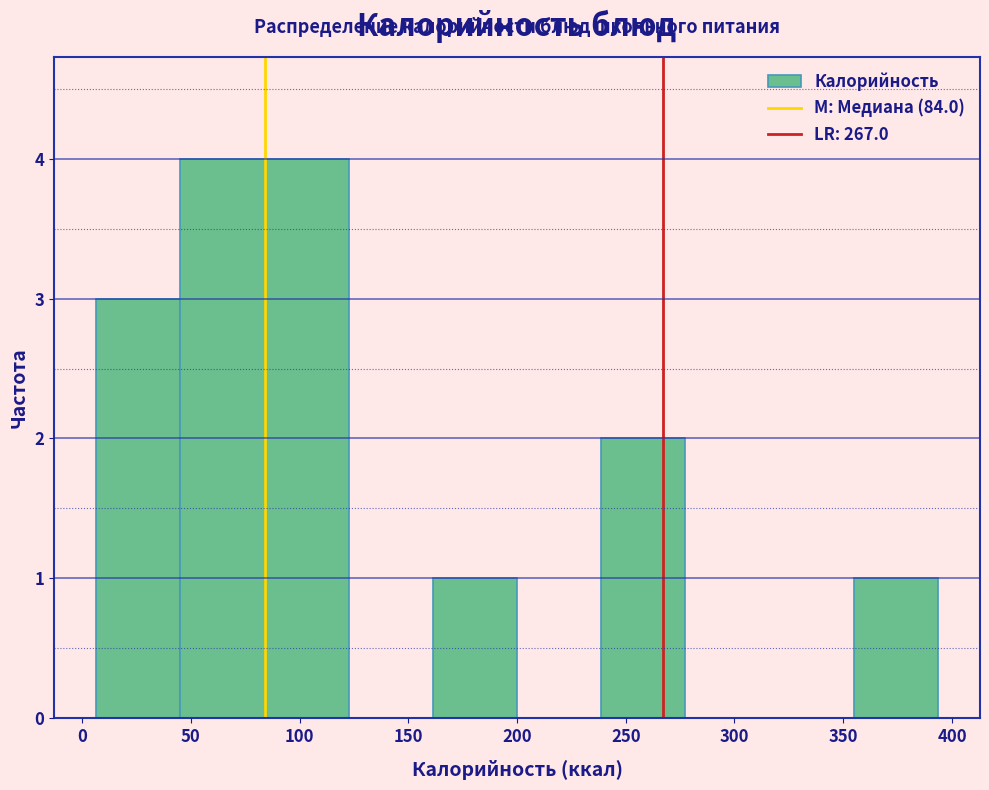

Reading left to right, transcribe this chart: for each bar, give the range it covers on the x-axis and its height. Neither the bar edges nor the heights are printed on the chart, so give them approximately, as read against the axes.

5 to 45: 3
45 to 85: 4
85 to 125: 4
125 to 160: 0
160 to 200: 1
200 to 240: 0
240 to 275: 2
275 to 315: 0
315 to 355: 0
355 to 395: 1